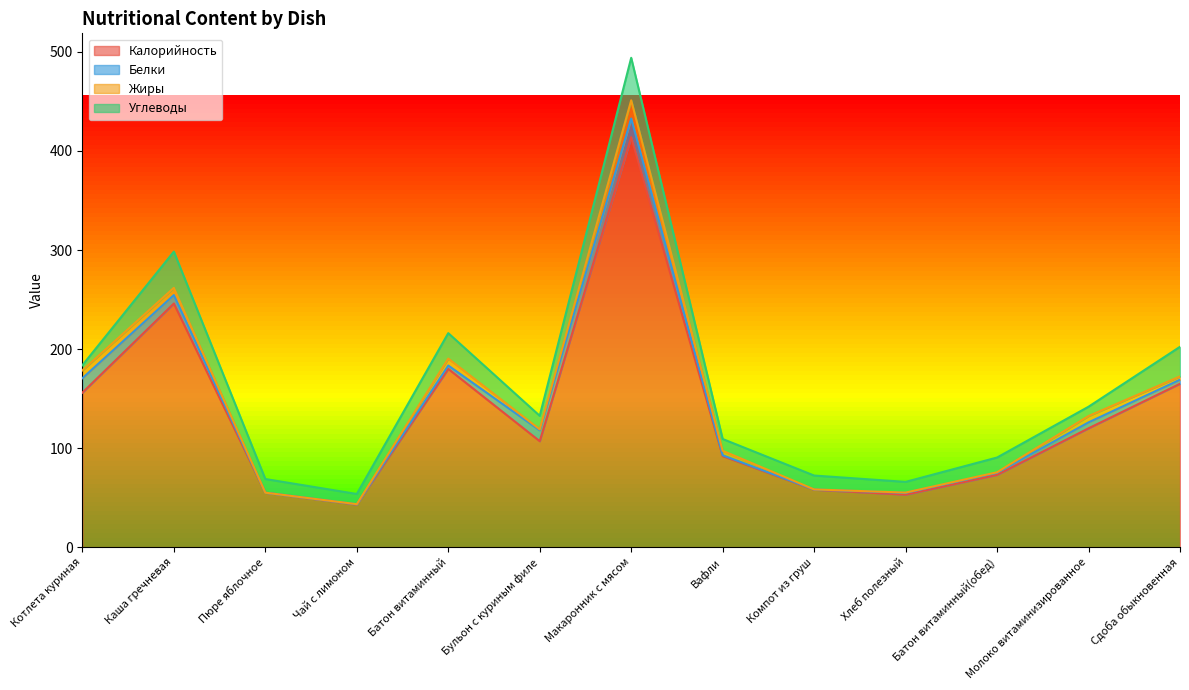

What is the difference between the Калорийность values at Бульон с куриным филе and Чай с лимоном?

64.0